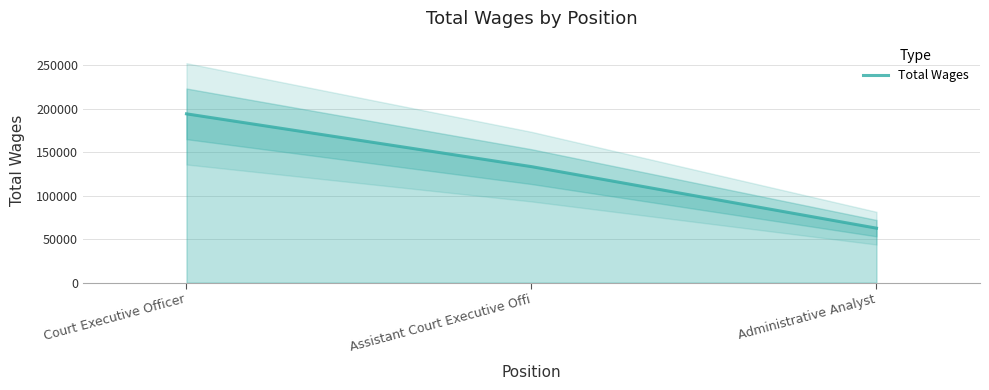

What is the change in value from Assistant Court Executive Offi to Administrative Analyst?

-70697